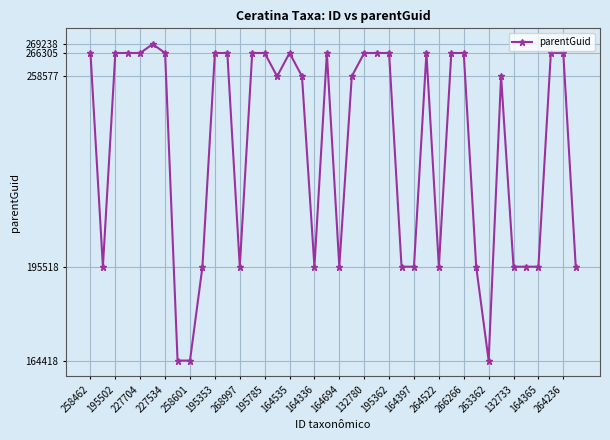

What is the greatest value displayed?

269238